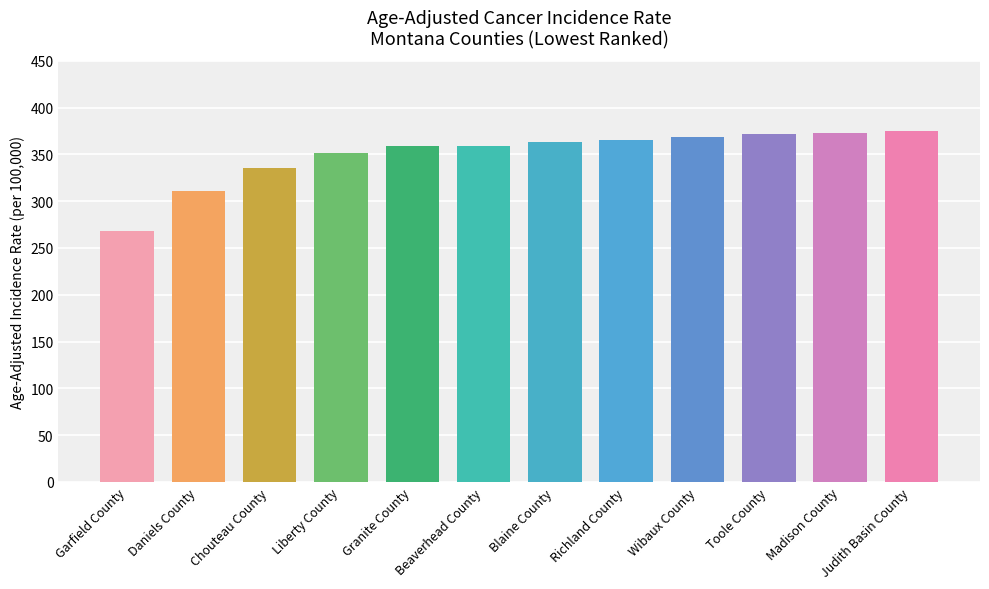

What value does the data have at Liberty County?

350.9